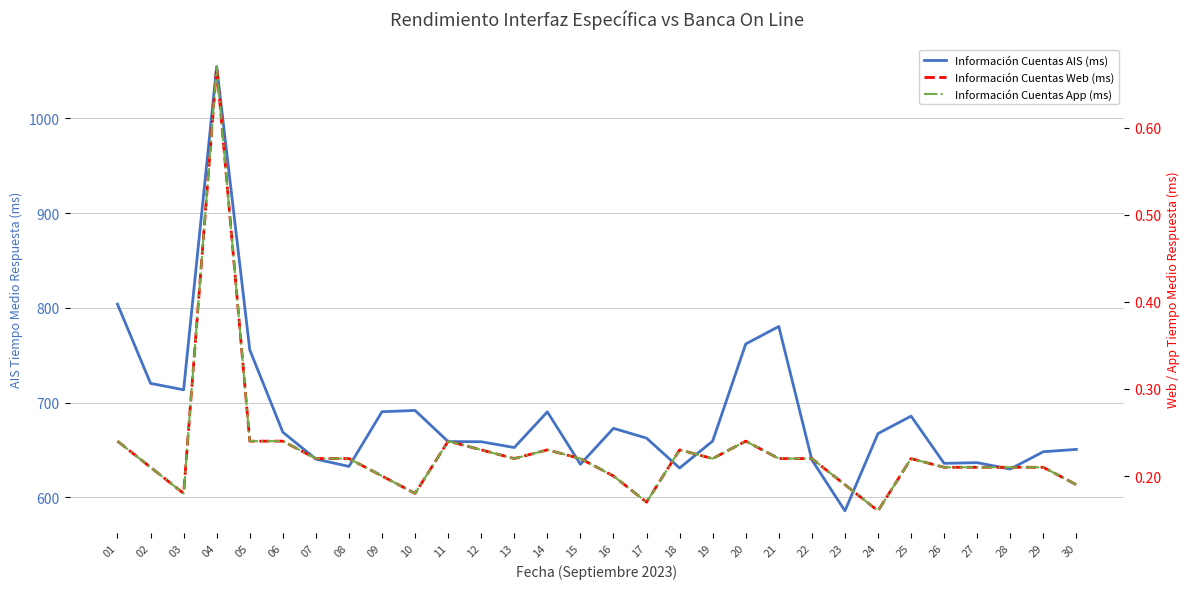

How many lines are shown in the chart?

3